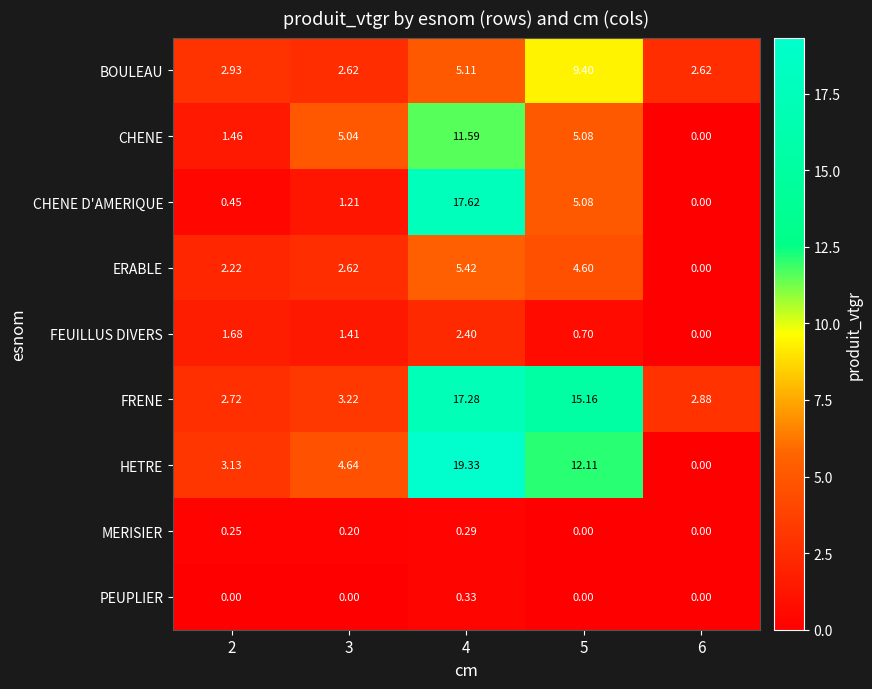

List the series in order of their peak value, lowest first.

MERISIER, PEUPLIER, FEUILLUS DIVERS, ERABLE, BOULEAU, CHENE, FRENE, CHENE D'AMERIQUE, HETRE